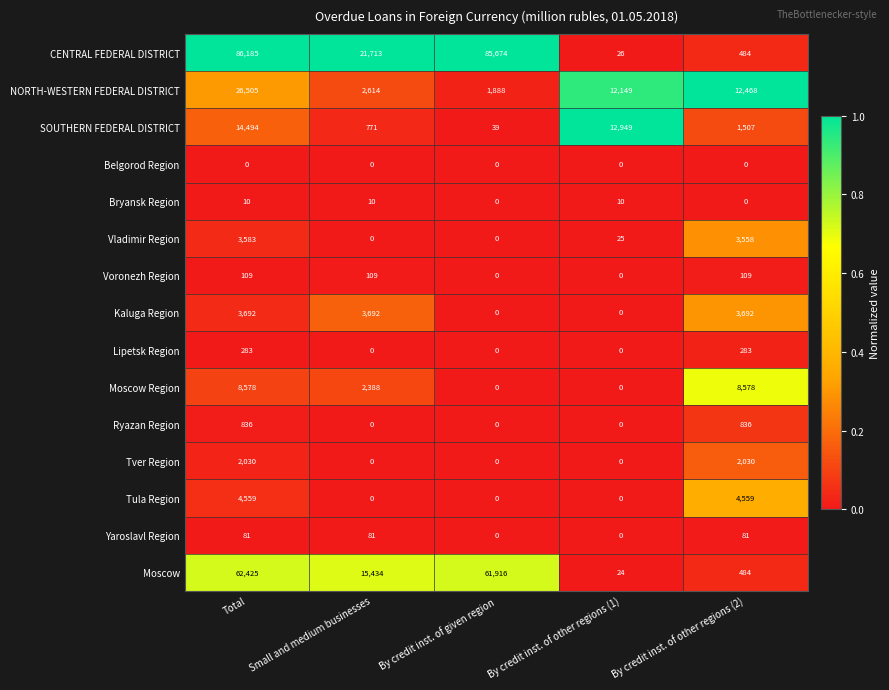

Which series has the widest spread of values?

CENTRAL FEDERAL DISTRICT